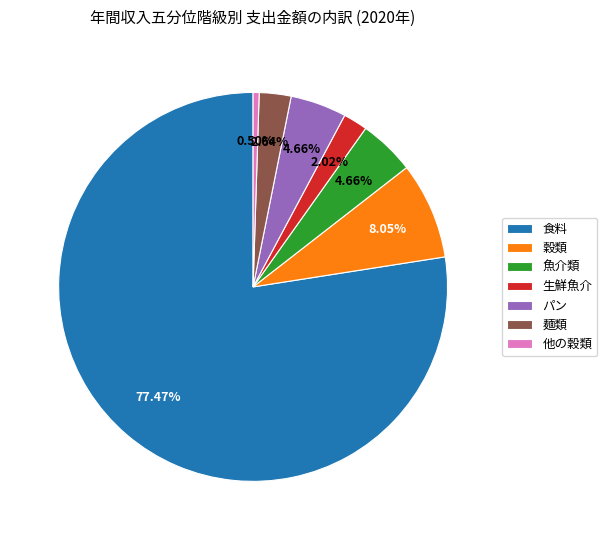

How many segments does this pie chart have?

7